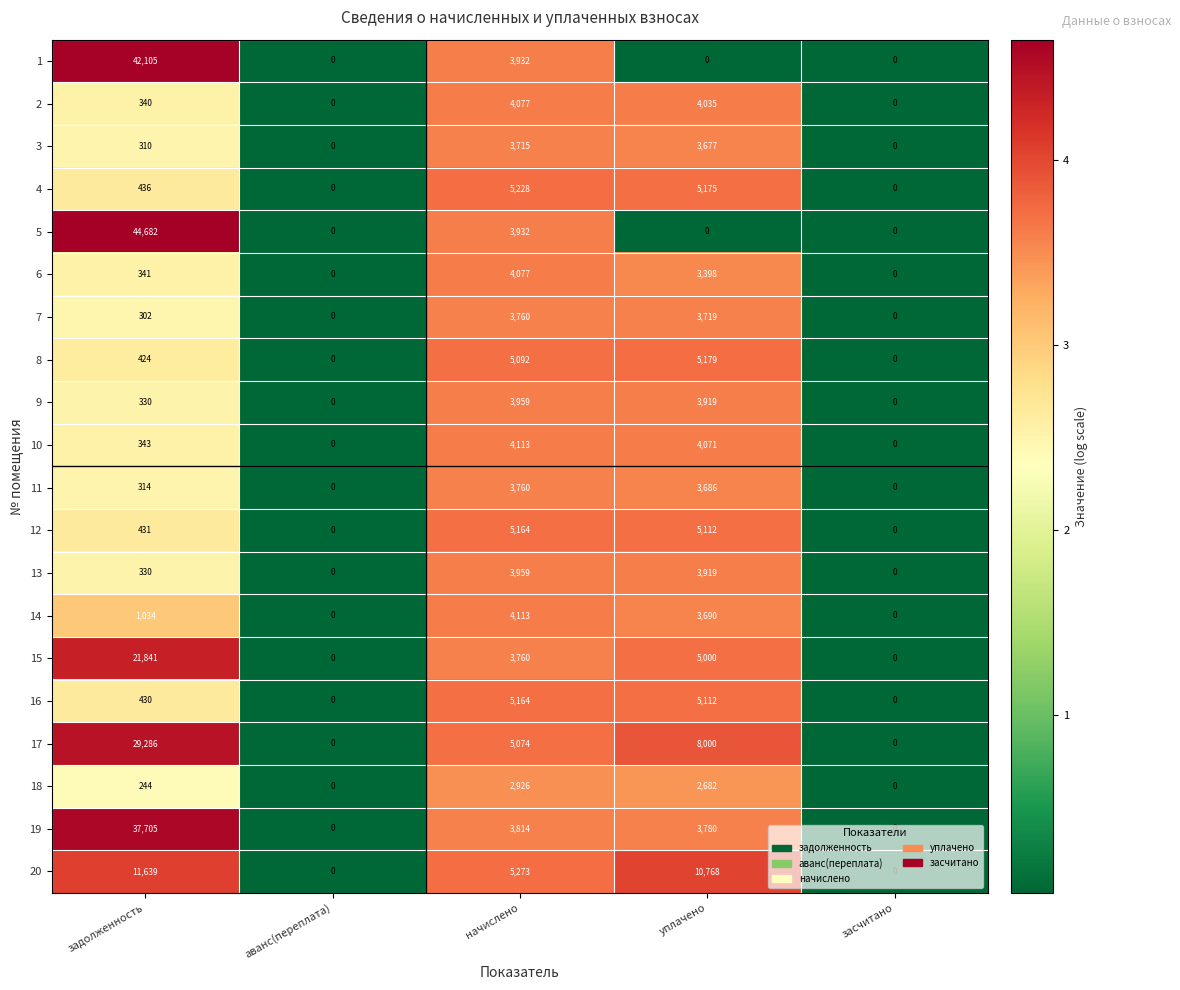

At which label is 17 closest to 14643?

уплачено